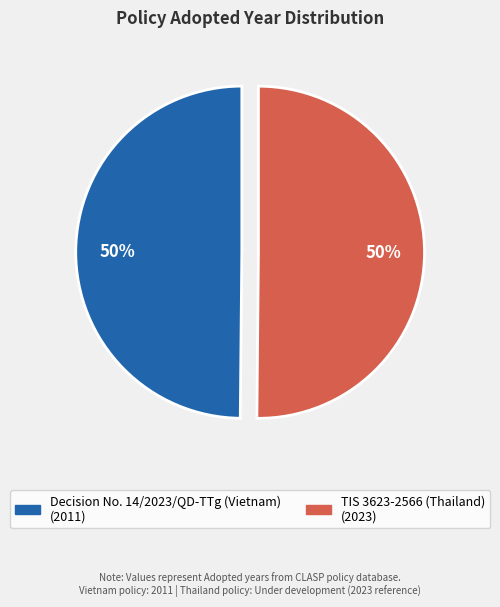

The Decision No. 14/2023/QD-TTg (Vietnam) slice represents 50% of the pie. True or false?

True